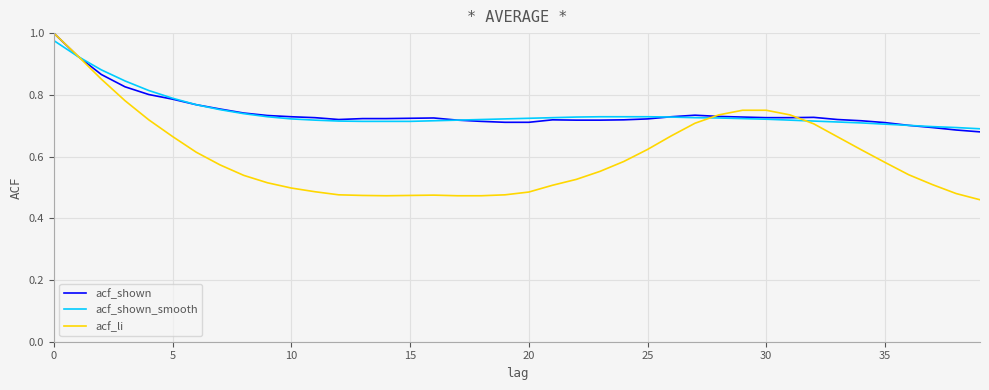

Which series has the largest range (max minus min)?

acf_li